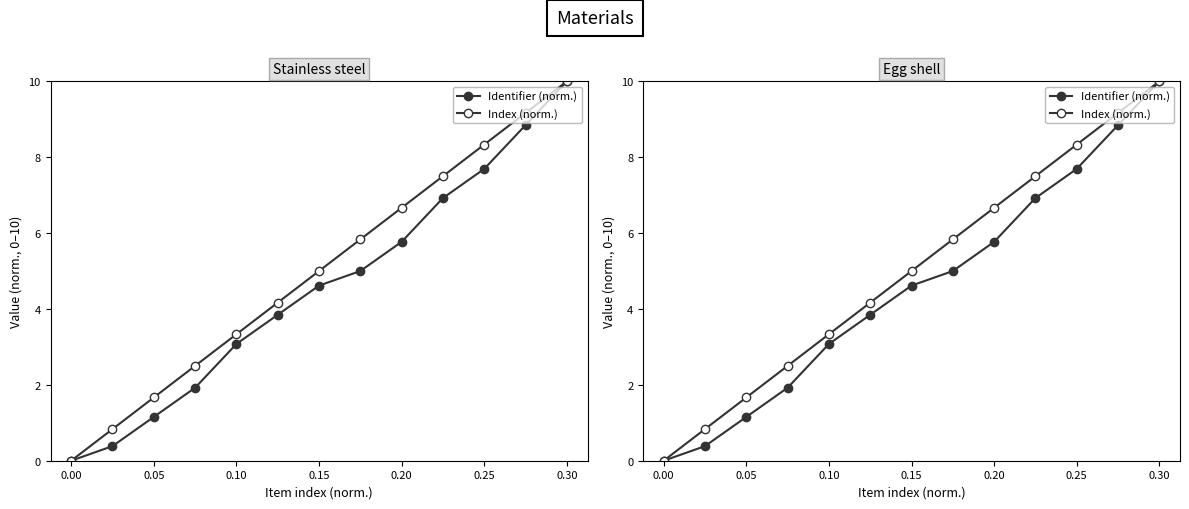

What is the spread (max minus min) of values at 0.05?

0.4